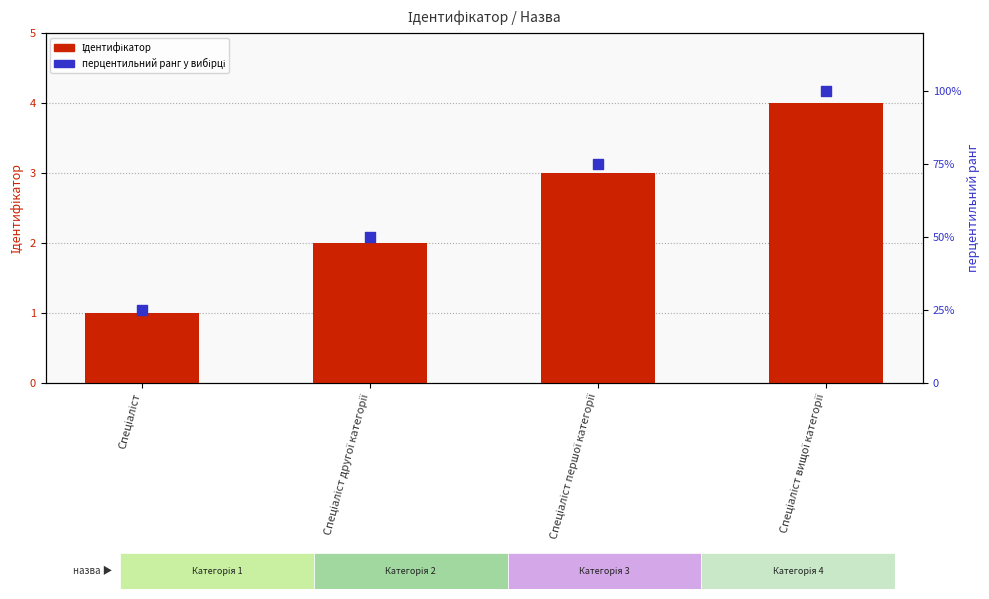

Which series contains the highest Y value?

перцентильний ранг у вибірці